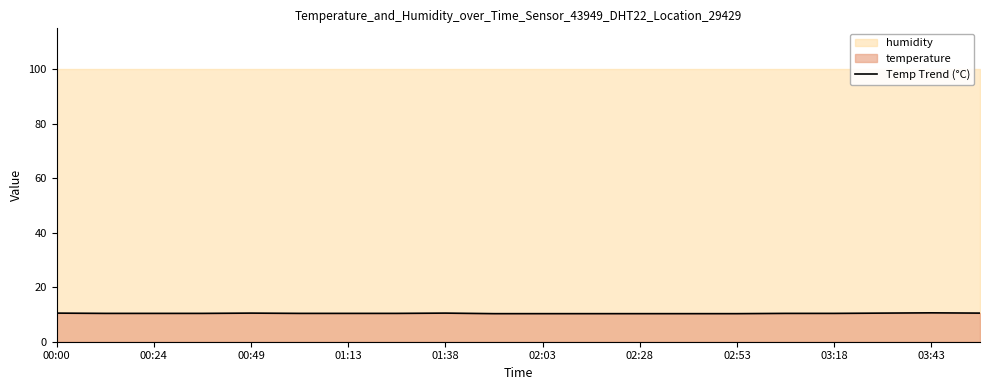

Is it true that Temp Trend (°C) equals 2.6 at 02:03?

False